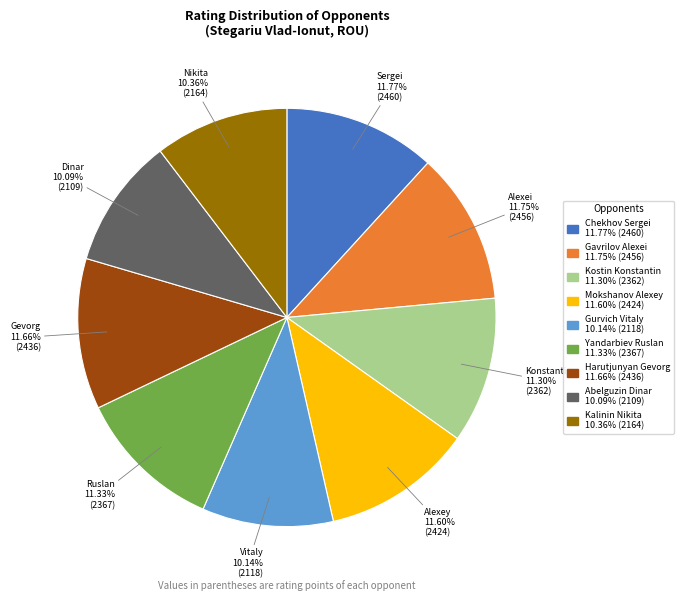

Is there a majority slice in this chart?

No